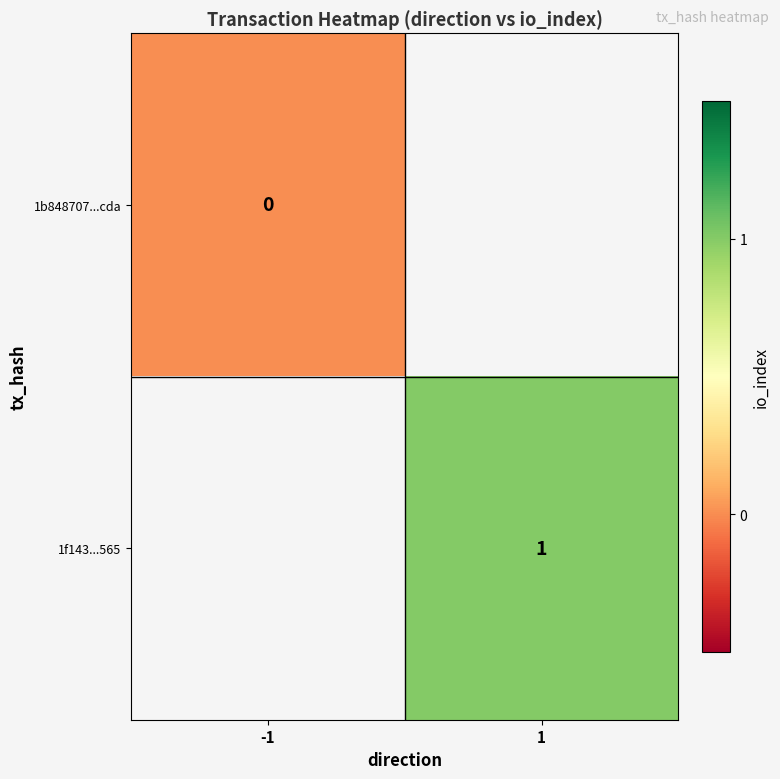

The 1f143...565 series shows 1 at 1. True or false?

True